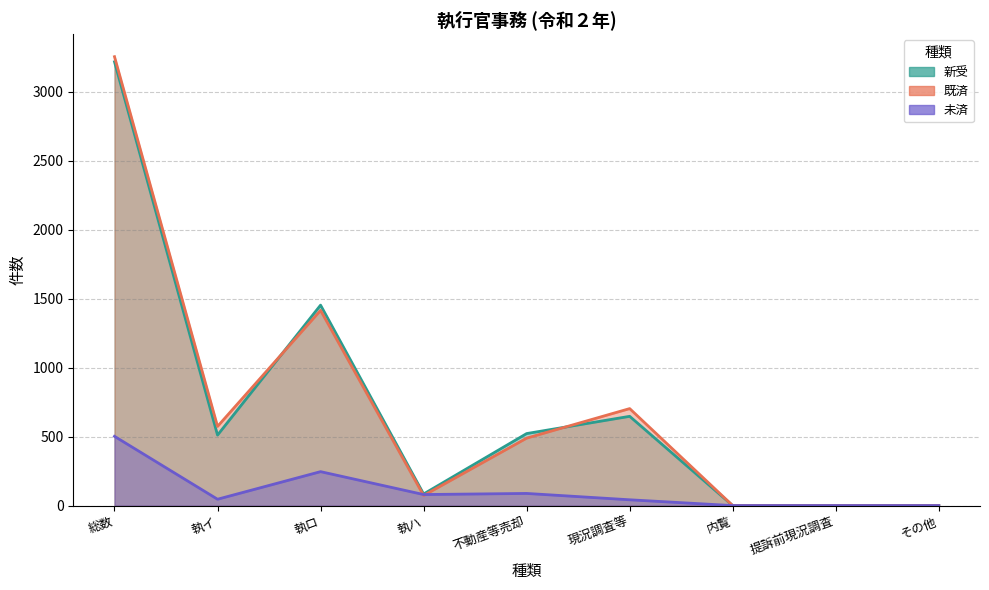

What is the sum of the 未済 values at 執ロ and 提訴前現況調査?

246